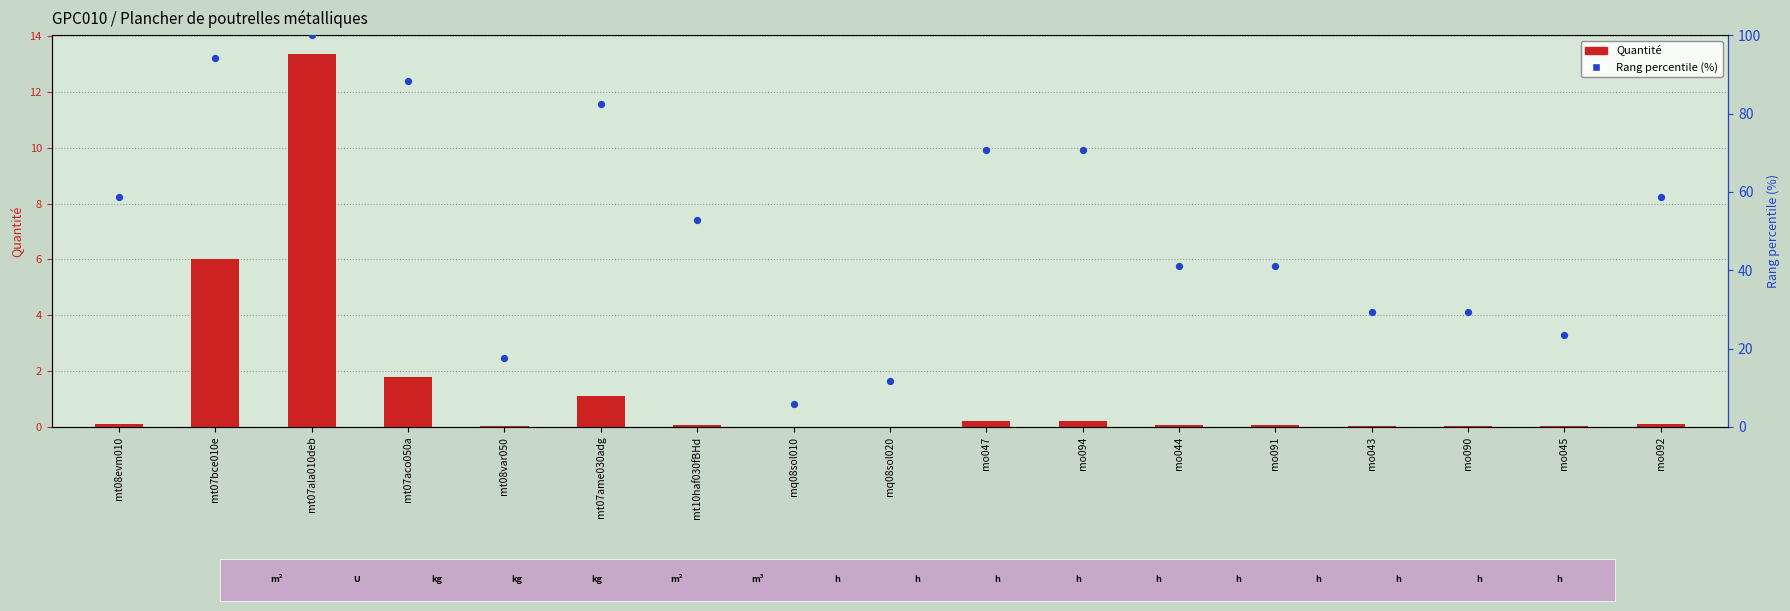

Which series reaches the maximum Y coordinate?

Rang percentile (%)